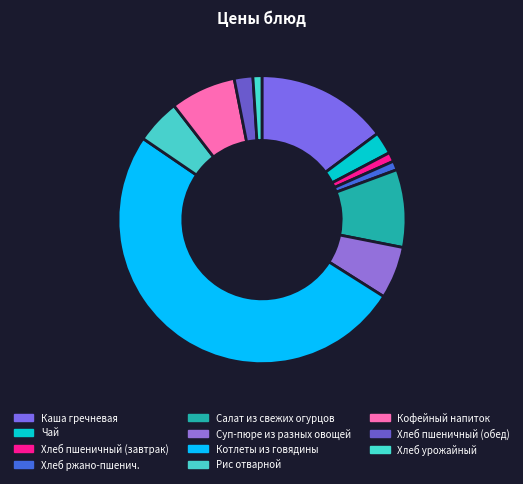

To the nearest percent, what is the difference between the largest and smallest slice percentages?

50%